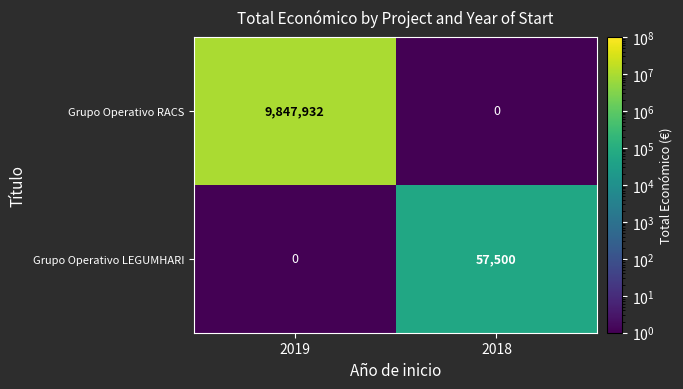

Reading left to right, what are all the values shown in this chart?

Grupo Operativo RACS: 9847932	0
Grupo Operativo LEGUMHARI: 0	57500